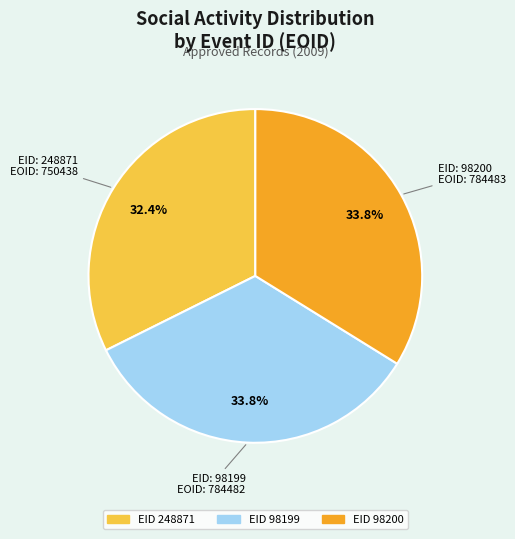

Is there a majority slice in this chart?

No